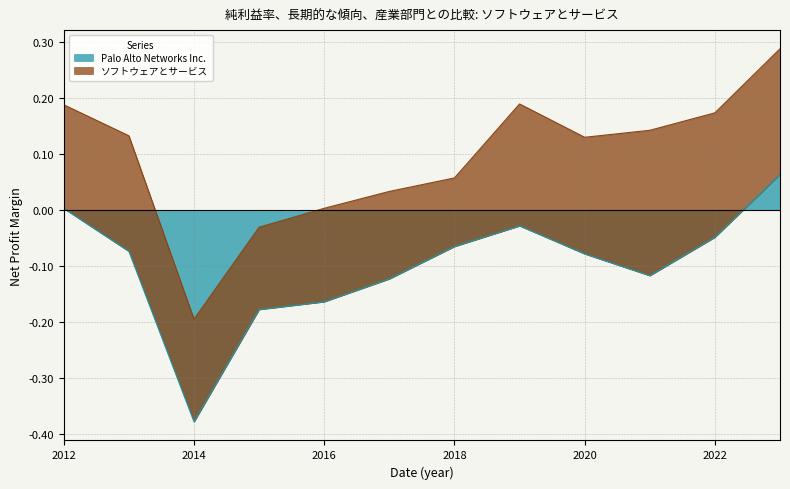

Which category has the lowest value in the Palo Alto Networks Inc. series?

2014